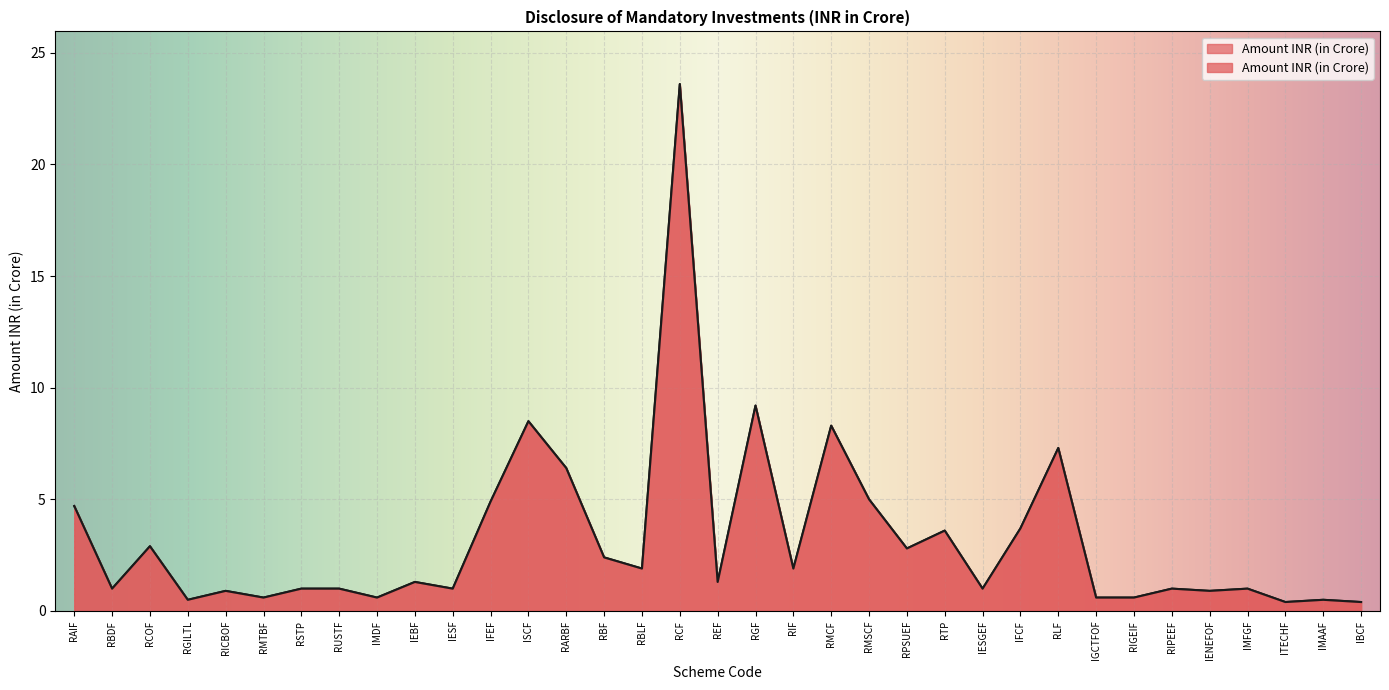

How many points are higher than both their immediate neighbors (excluding endpoints)?

12